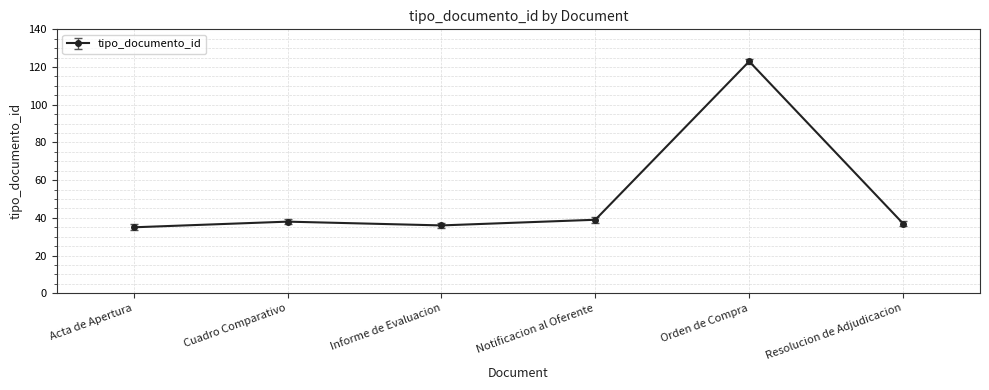

Read the value at Acta de Apertura.

35